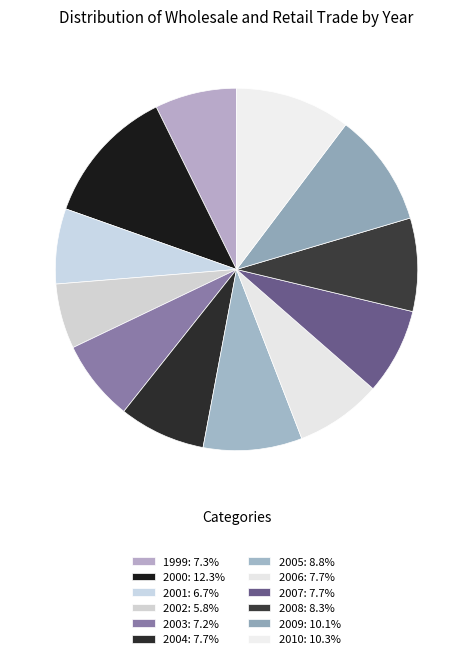

How many segments does this pie chart have?

12